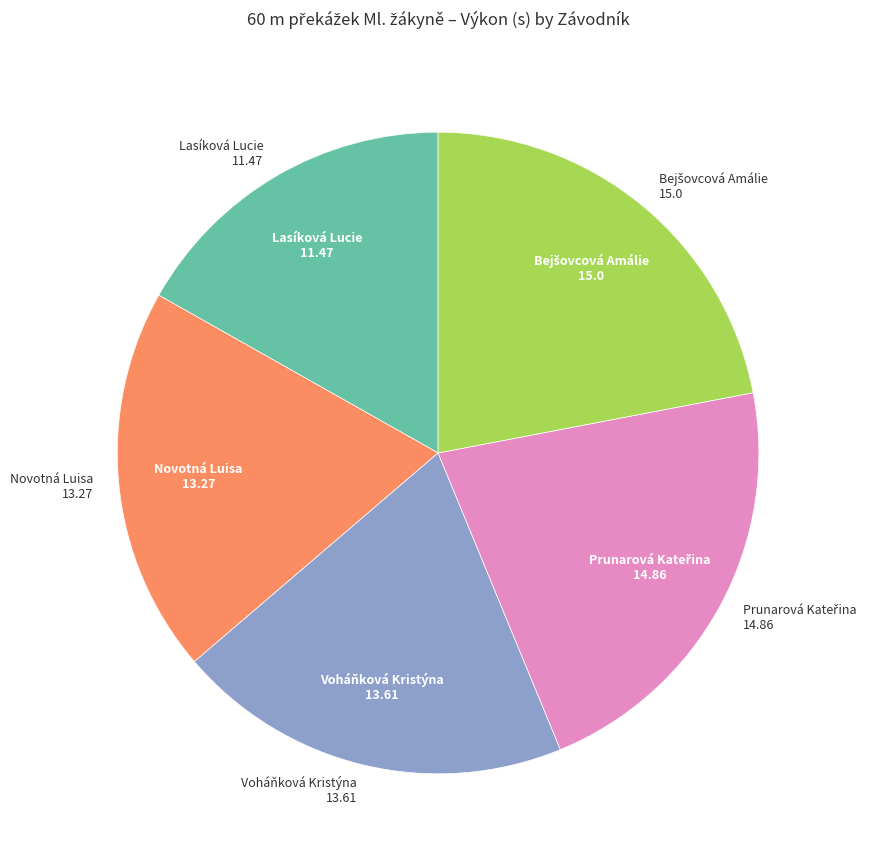

Is there a majority slice in this chart?

No